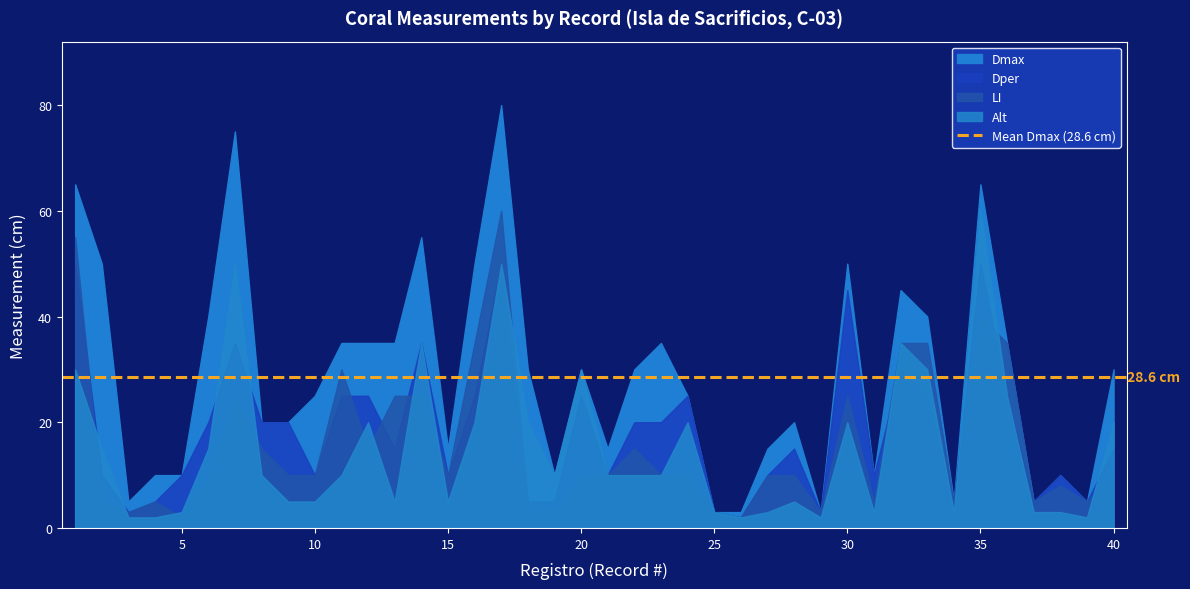

List the series in order of their peak value, highest first.

Dmax, LI, Alt, Dper